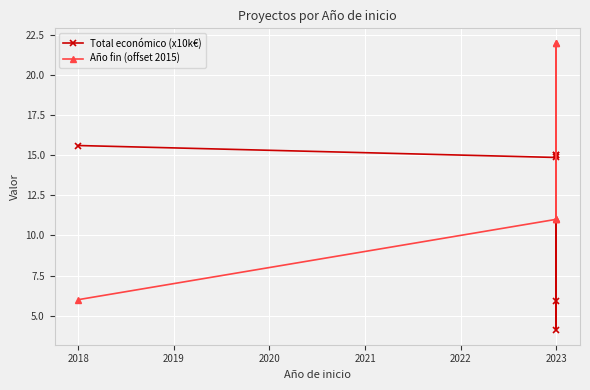

Count the number of data series in this chart.

2